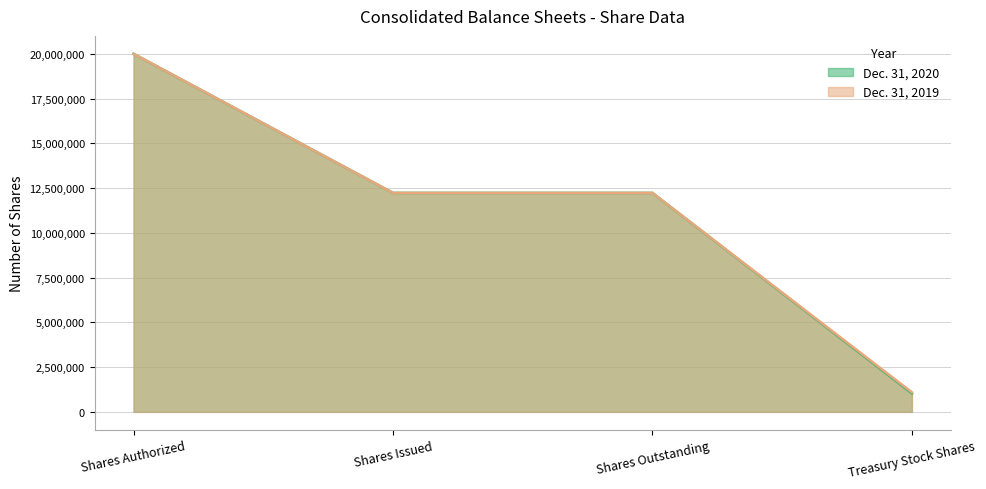

Reading right to left, transcribe all the data shown in this chart.

Dec. 31, 2020: 1032456	12230000	12230000	20000000
Dec. 31, 2019: 1093065	12230000	12230000	20000000